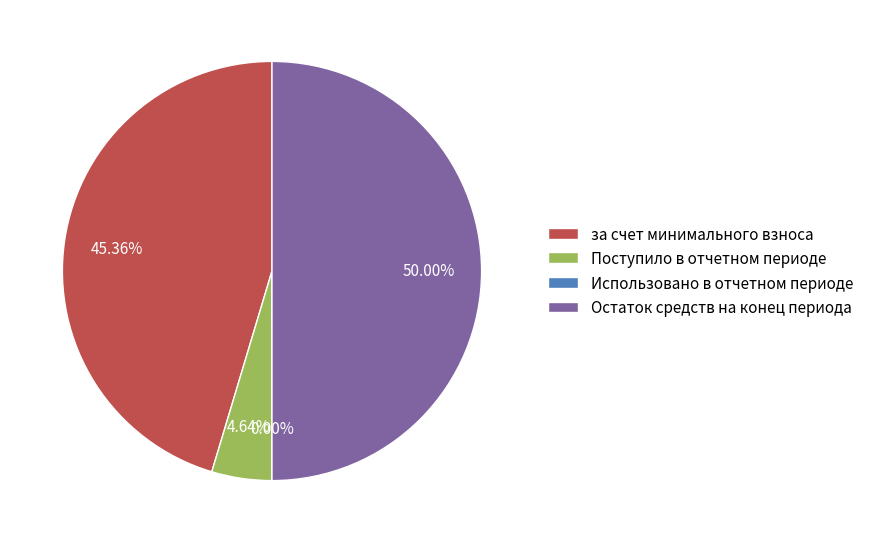

Is it true that Поступило в отчетном периоде is 5% of the pie?

True